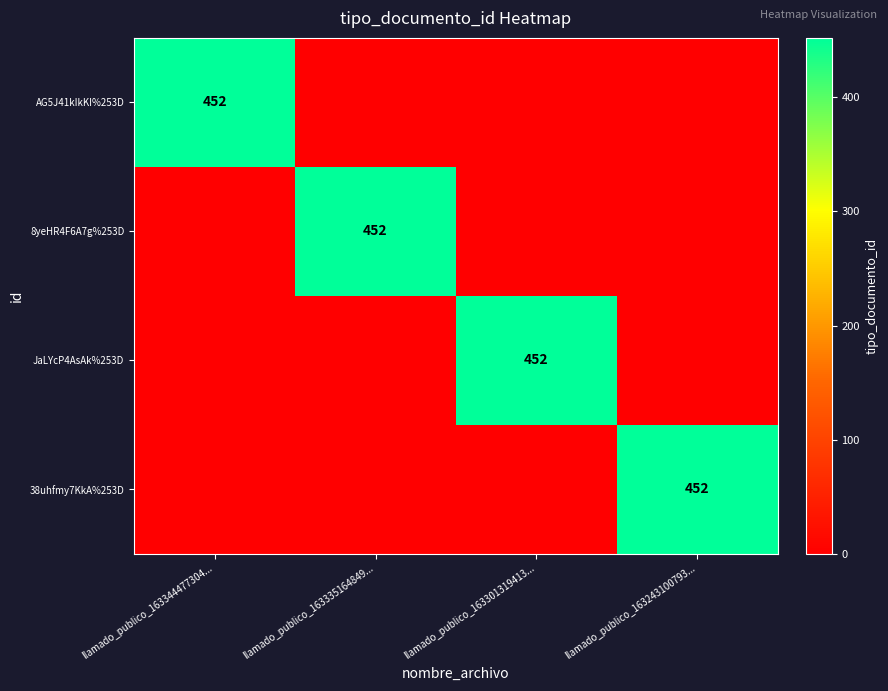

The value of JaLYcP4AsAk%253D at llamado_publico_163301319413... is 452. True or false?

True